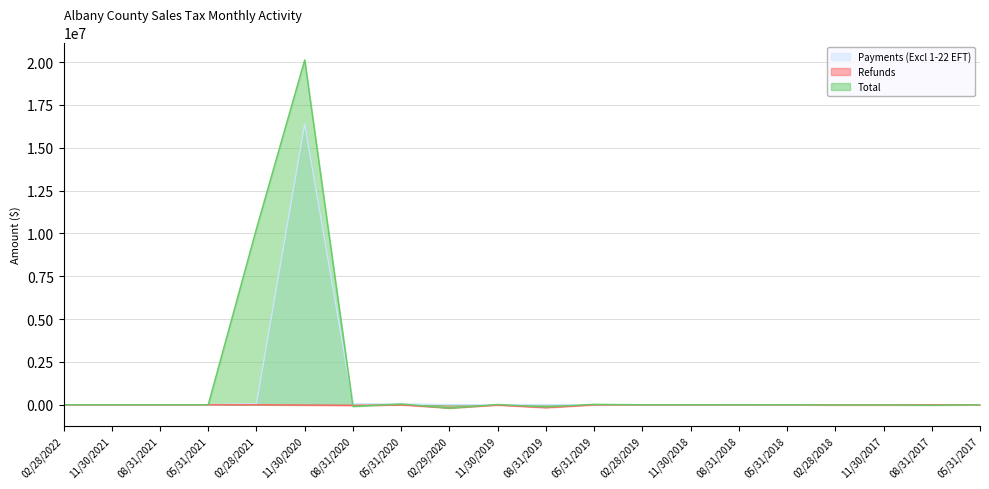

Is the value of Total at 08/31/2018 greater than the value of Payments (Excl 1-22 EFT) at 08/31/2020?

No